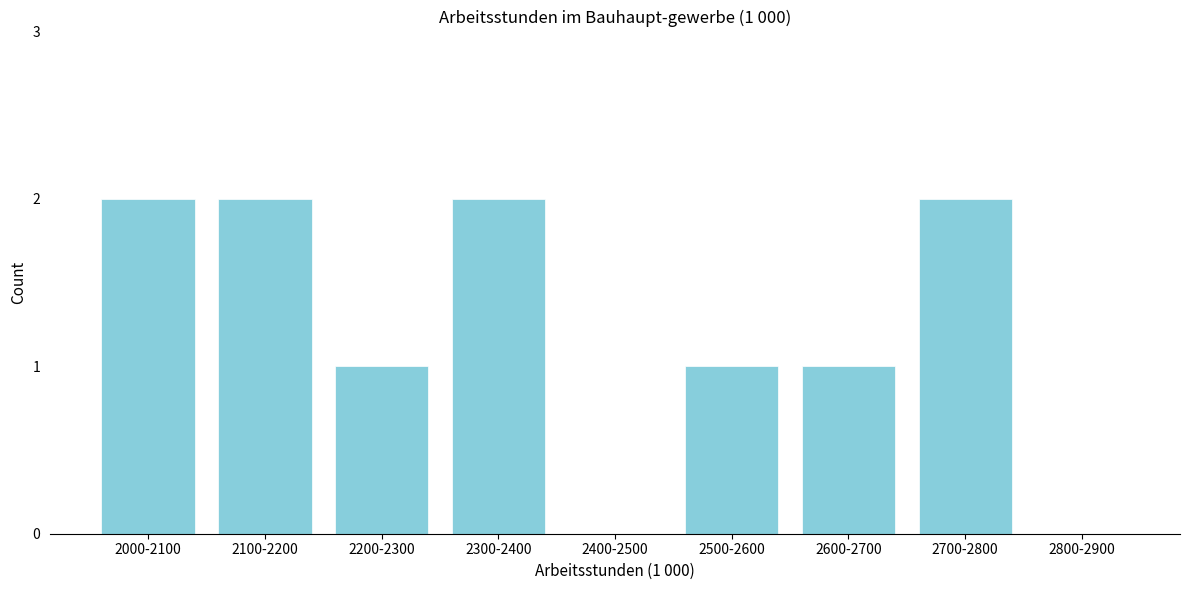

Reading right to left, transcribe all the data shown in this chart.

2800-2900=0	2700-2800=2	2600-2700=1	2500-2600=1	2400-2500=0	2300-2400=2	2200-2300=1	2100-2200=2	2000-2100=2